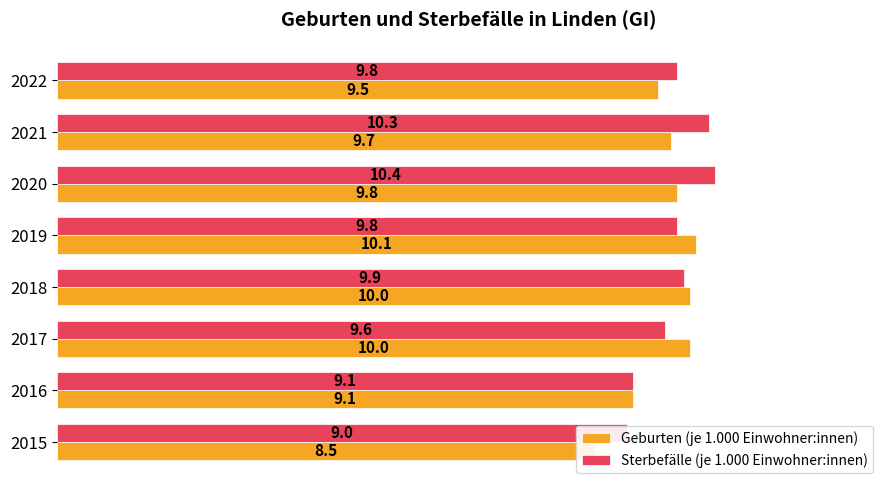

What is the highest value of the Sterbefälle (je 1.000 Einwohner:innen) series?

10.4